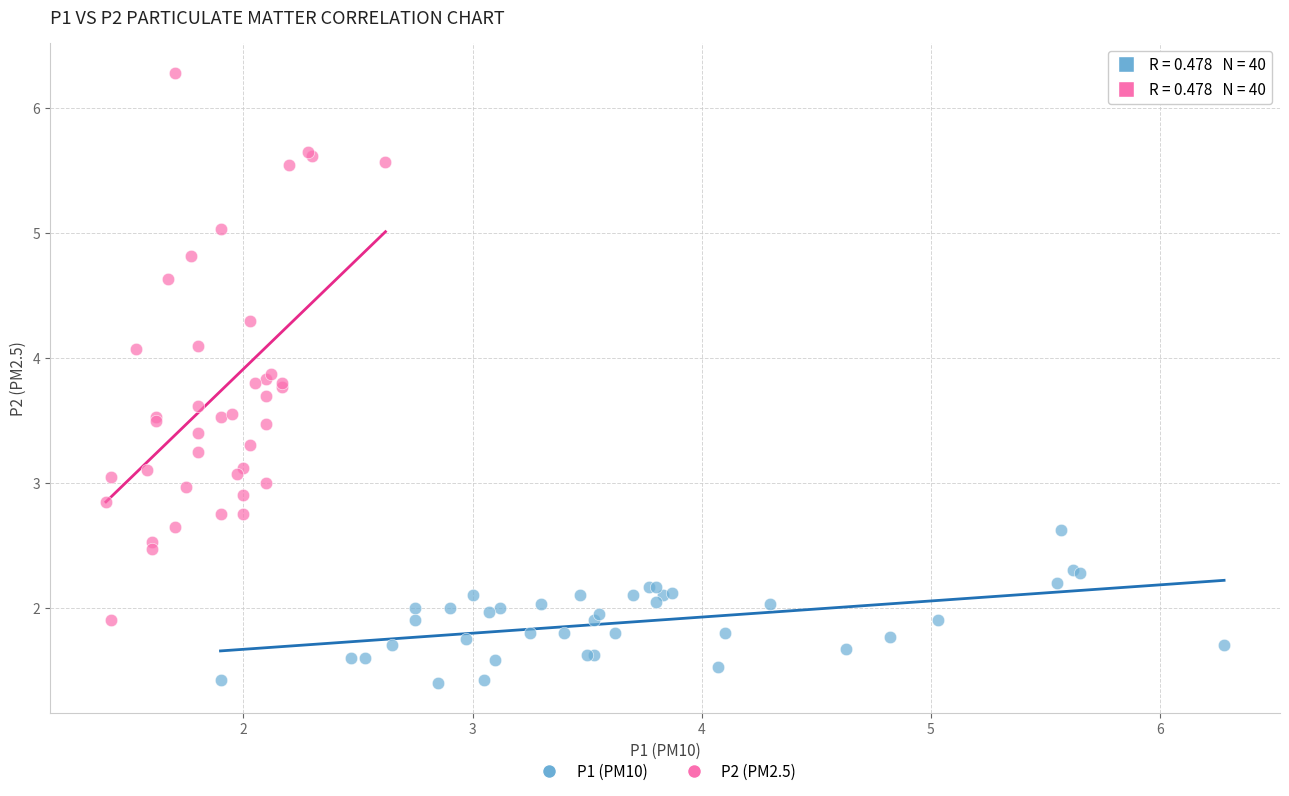

Which series has the largest Y range (max minus min)?

P2 (PM2.5)